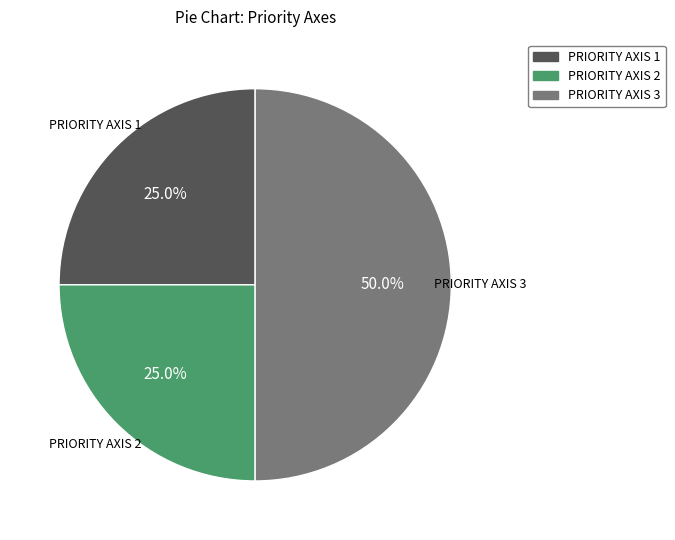

To the nearest percent, what is the difference between the PRIORITY AXIS 2 and PRIORITY AXIS 3 slice percentages?

25%